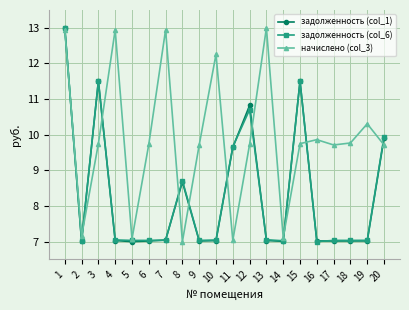

Which series ends up on top after the final intersection of задолженность (col_6) and начислено (col_3)?

задолженность (col_6)